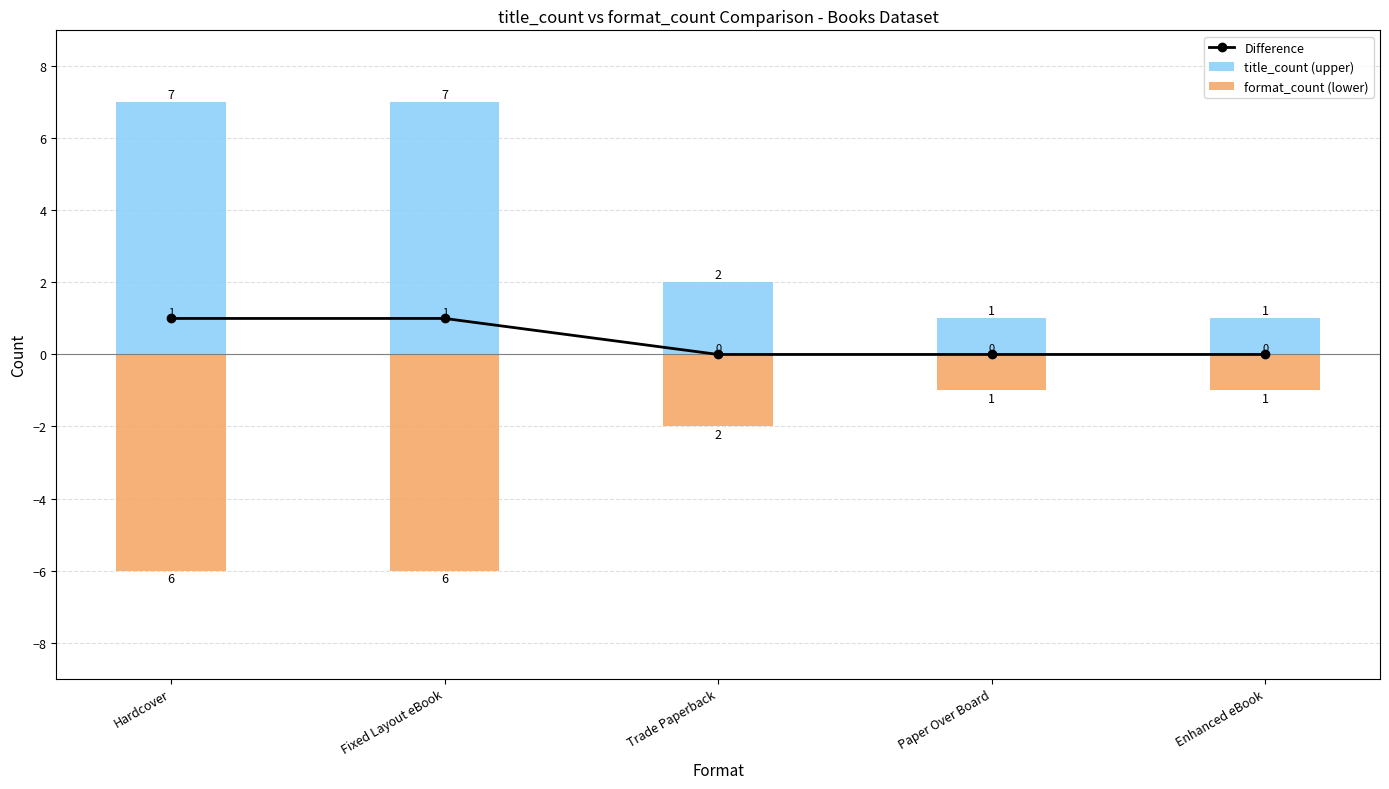

How many distinct data groups are displayed?

3